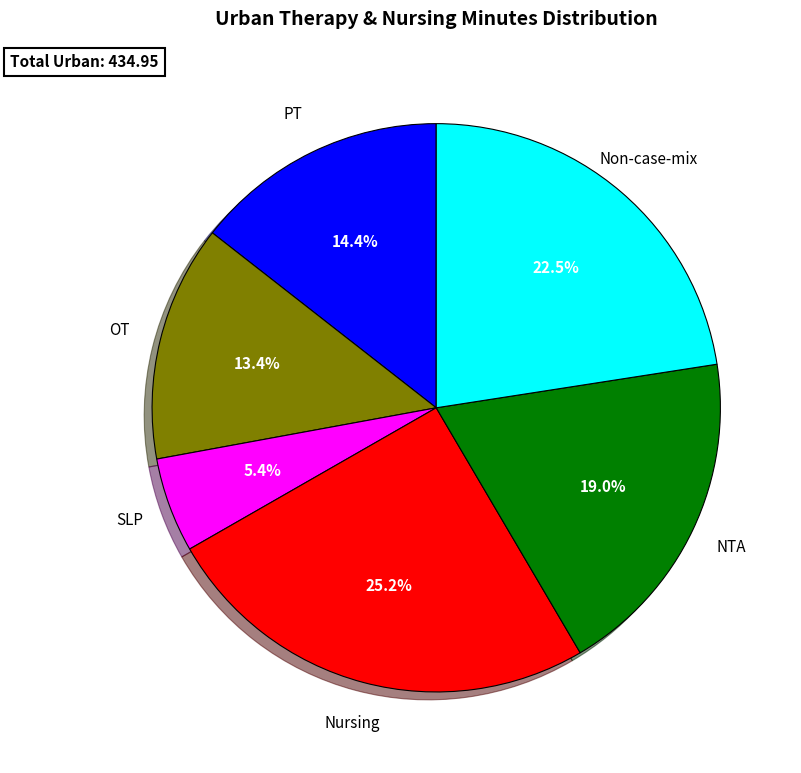

Is there a majority slice in this chart?

No